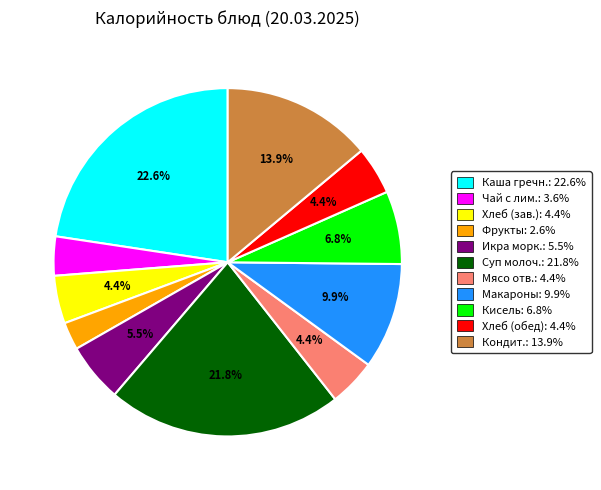

Is there any slice that represents more than half of the pie?

No